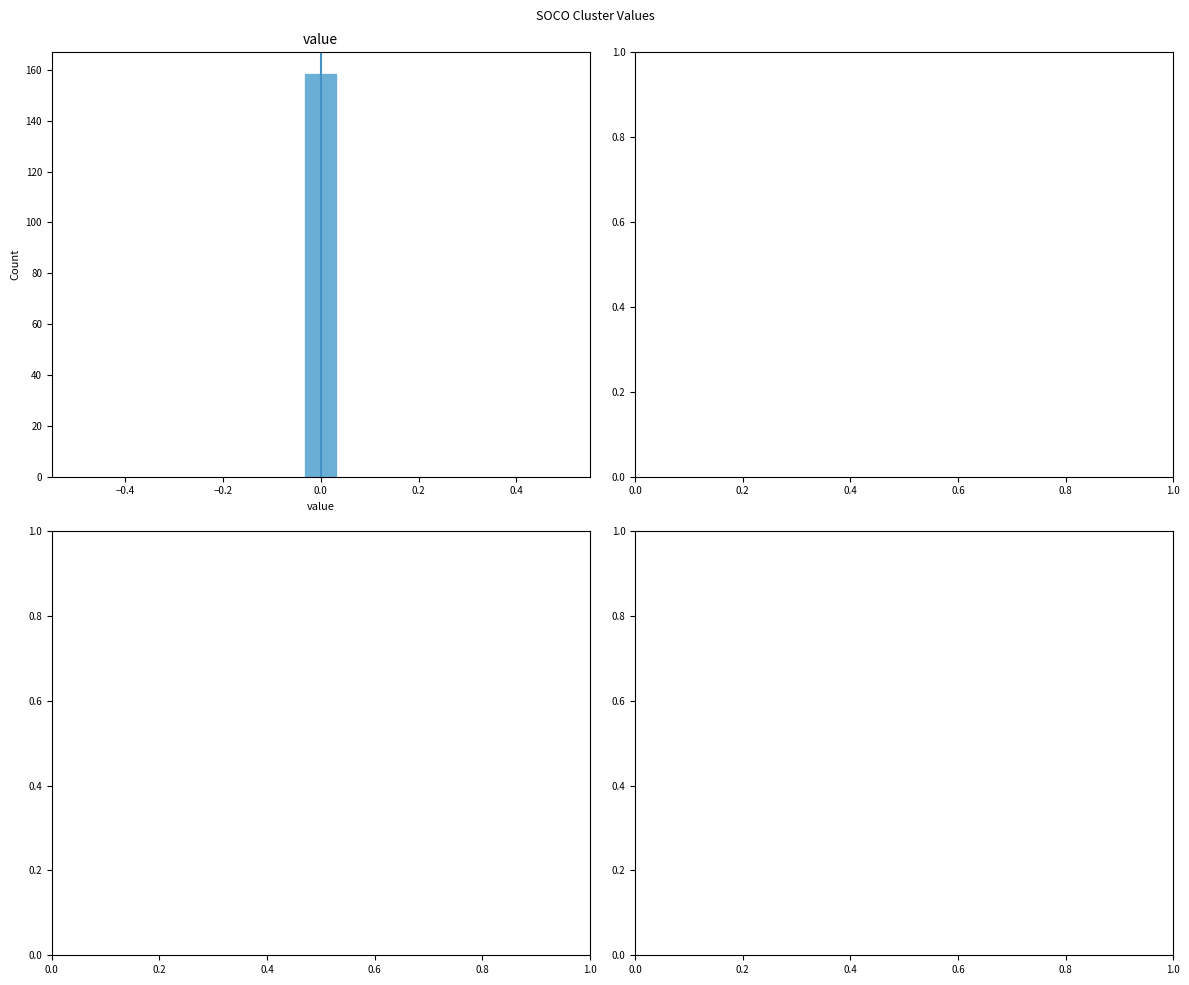

Read against the x-axis, roughly where is the centre of the tallest bar?

0.00